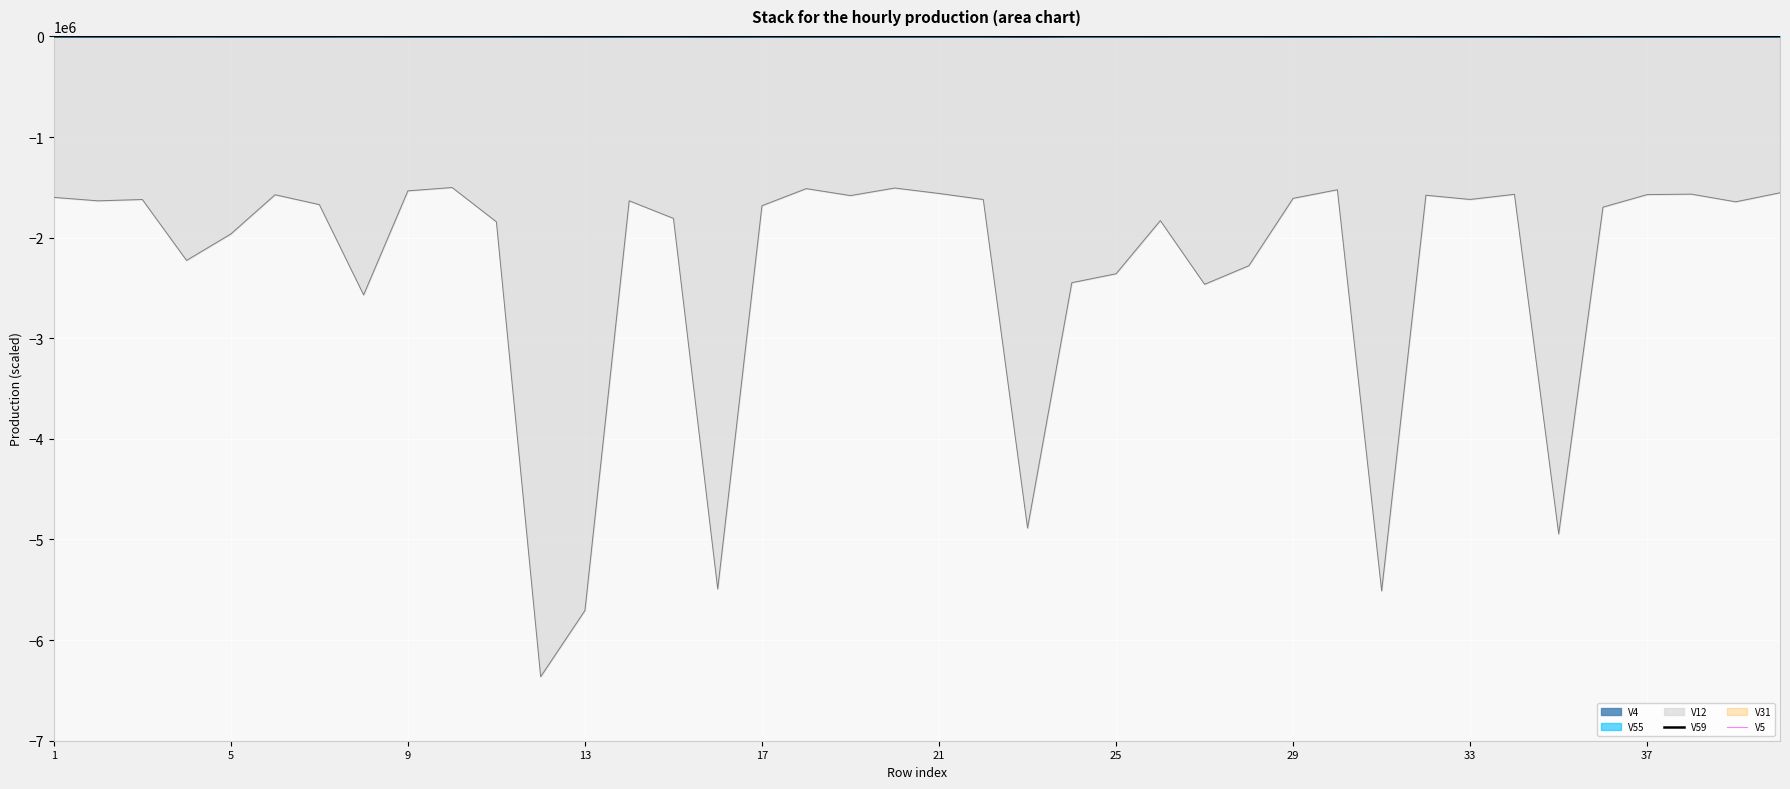

What is the value of the V59 point at the 17th from the left?

1791.4